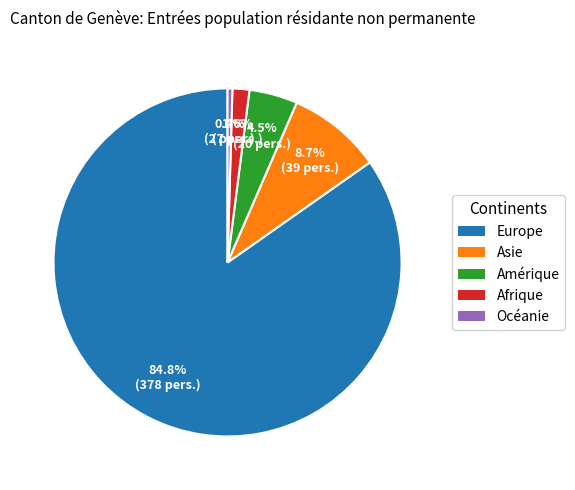

Rank the categories by value from lowest to highest.

Océanie, Afrique, Amérique, Asie, Europe